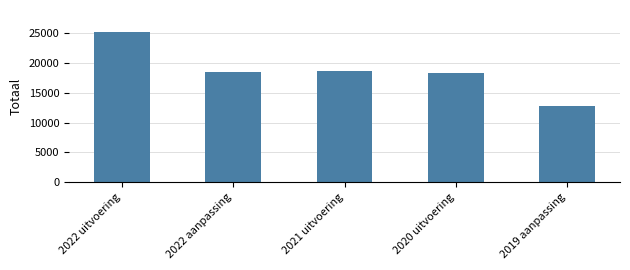

Reading left to right, extract all data points from this chart.

25170	18519	18705	18322	12803